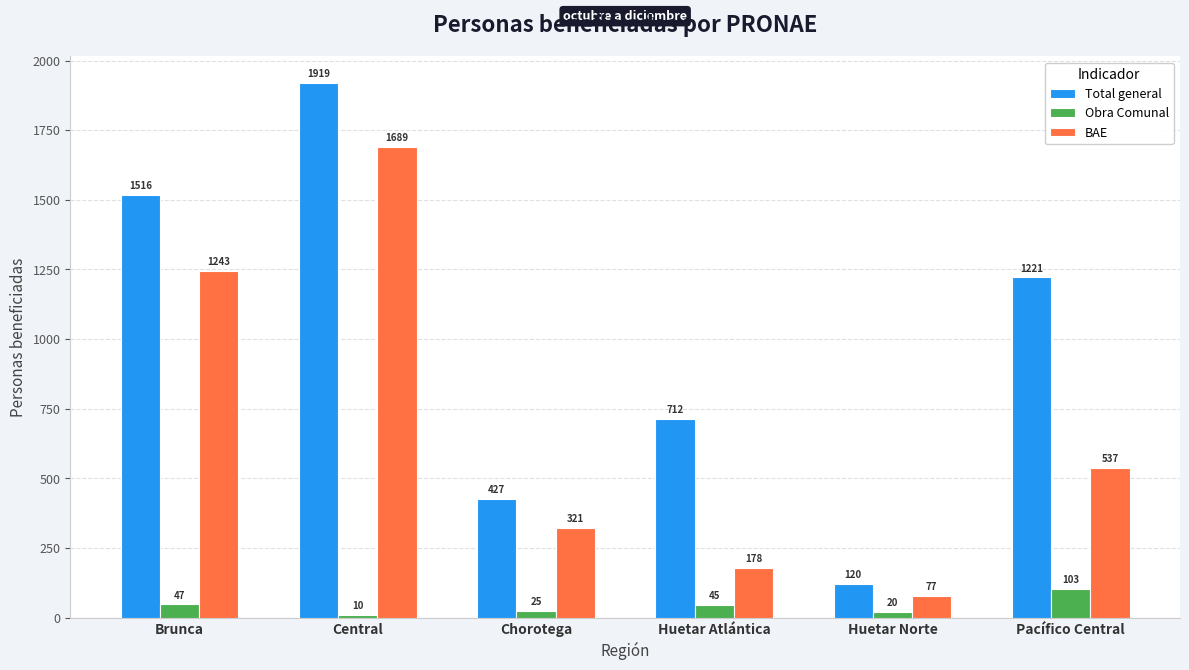

What are all the series names shown in the legend?

Total general, Obra Comunal, BAE